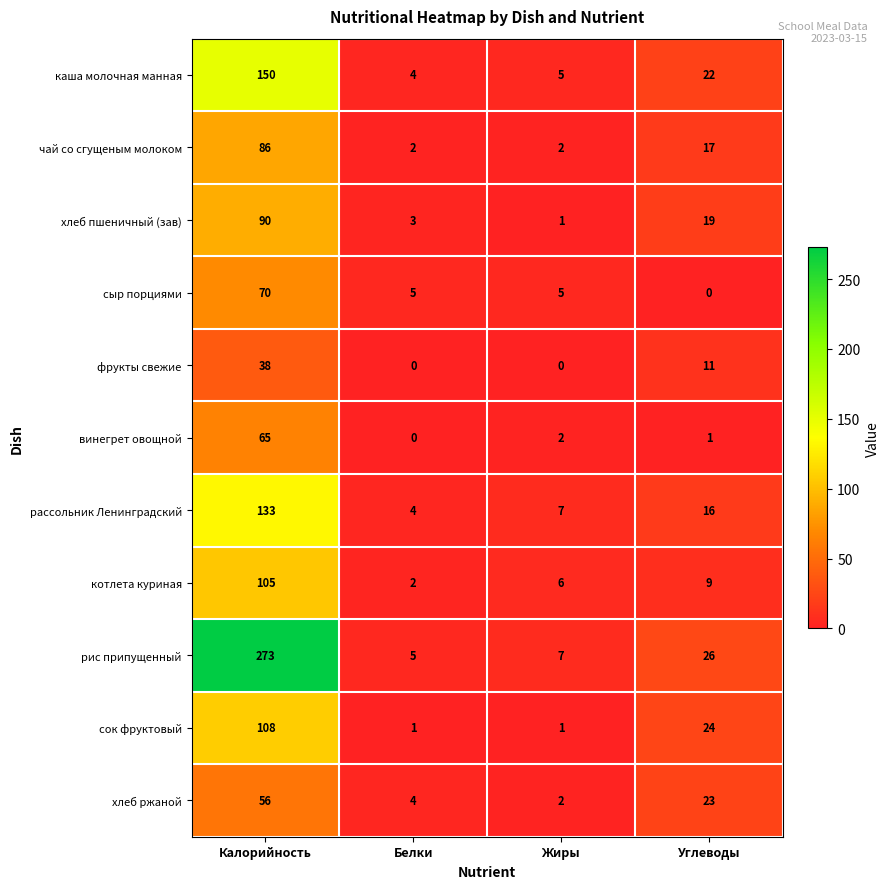

What is the total value across all series at Белки?

30